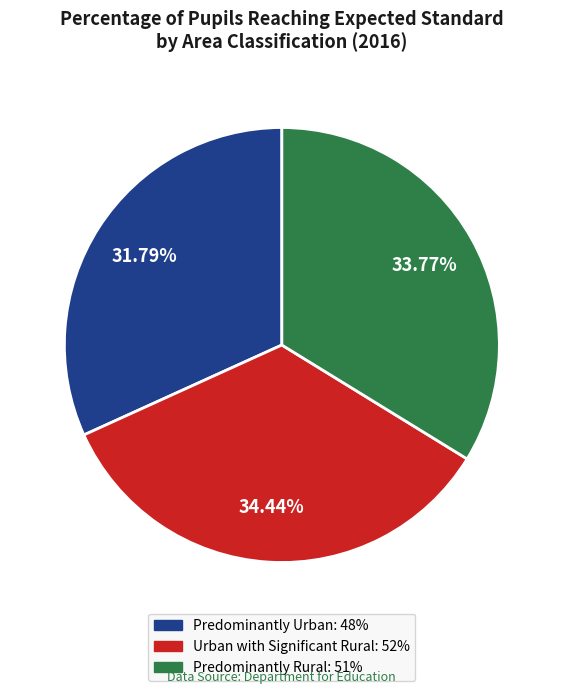

What portion of the pie excludes Predominantly Urban?

68.2%